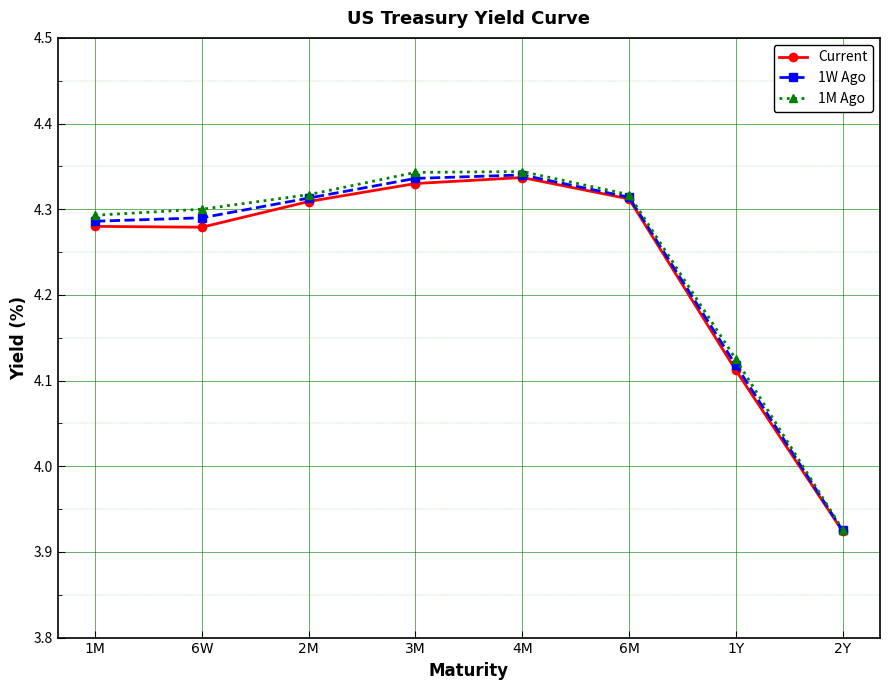

At which label is 1M Ago closest to 4?

2Y